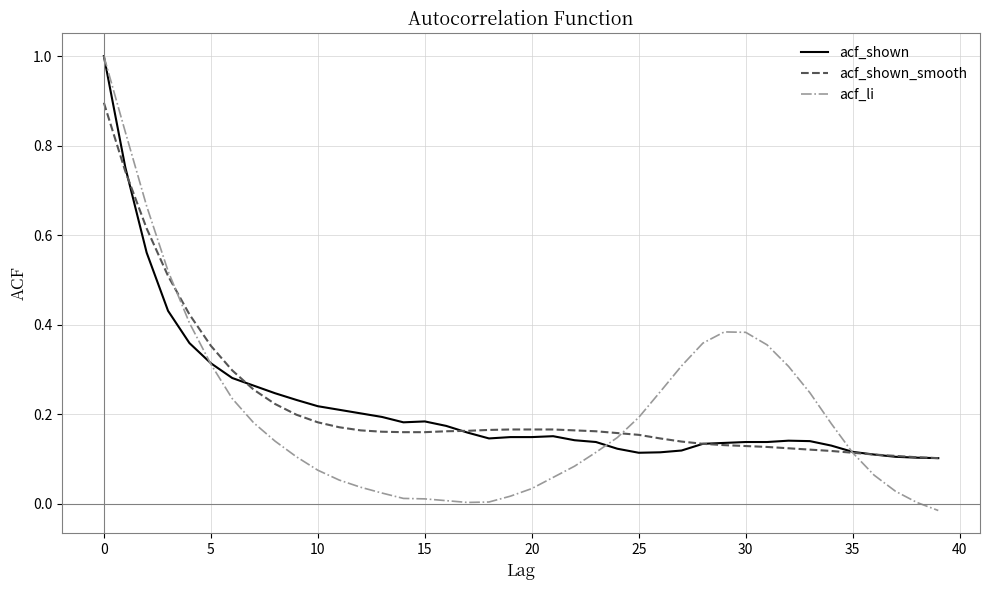

Which series has the widest spread of values?

acf_li